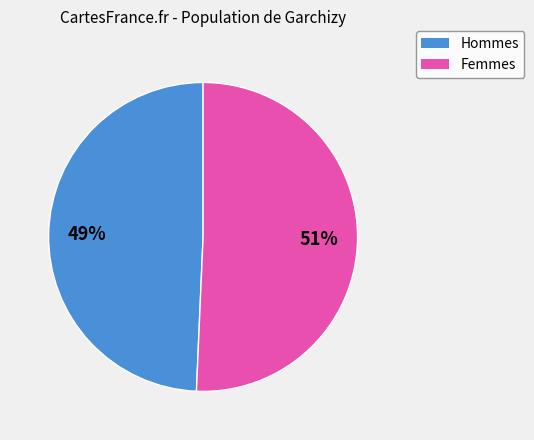

Does any single category account for the majority?

Yes